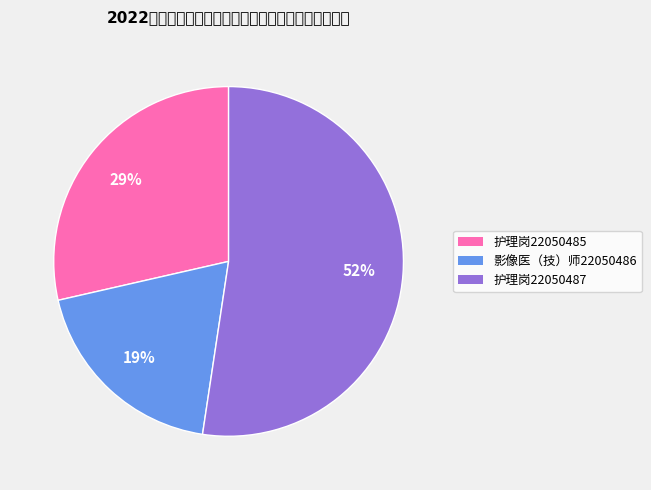

Count the number of slices in the pie.

3